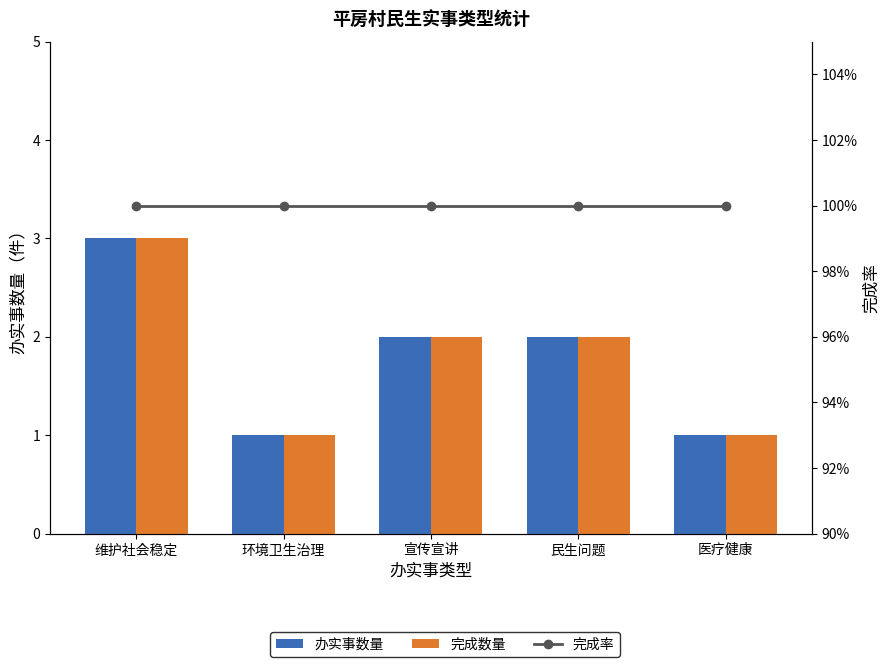

How many groups of bars are there?

5